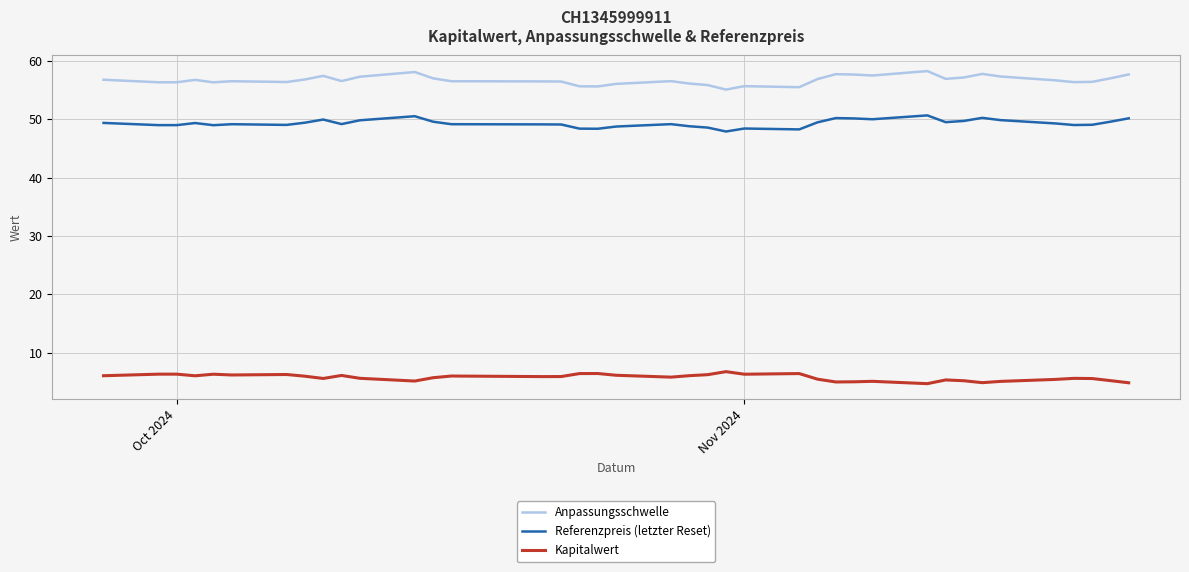

List the series in order of their peak value, lowest first.

Kapitalwert, Referenzpreis (letzter Reset), Anpassungsschwelle